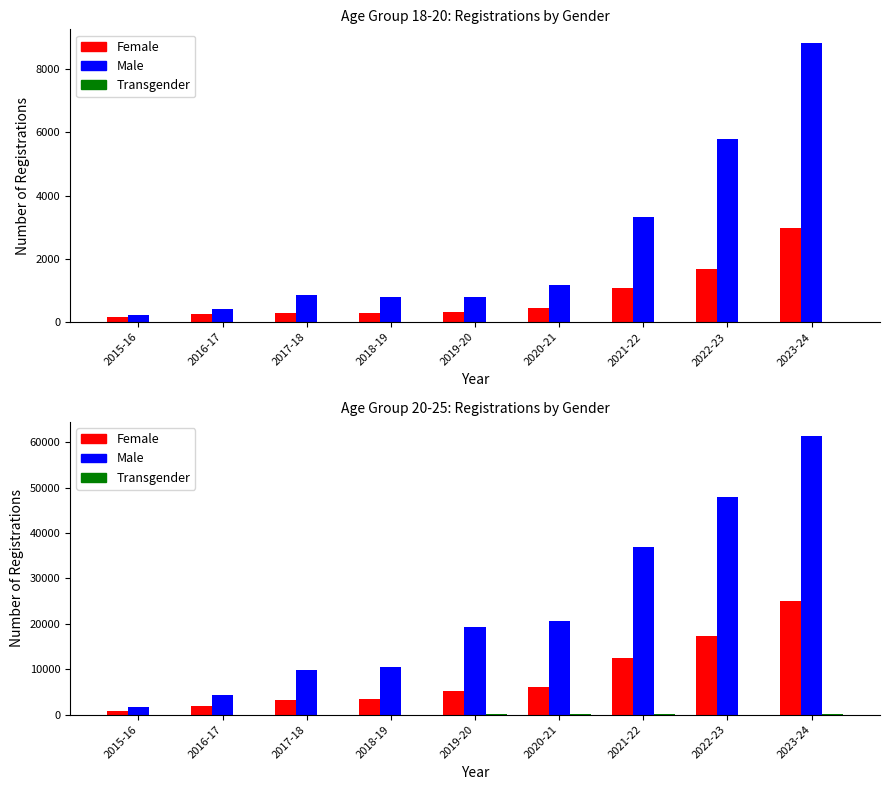

True or false: Transgender has a value of -37 at 2016-17.

False